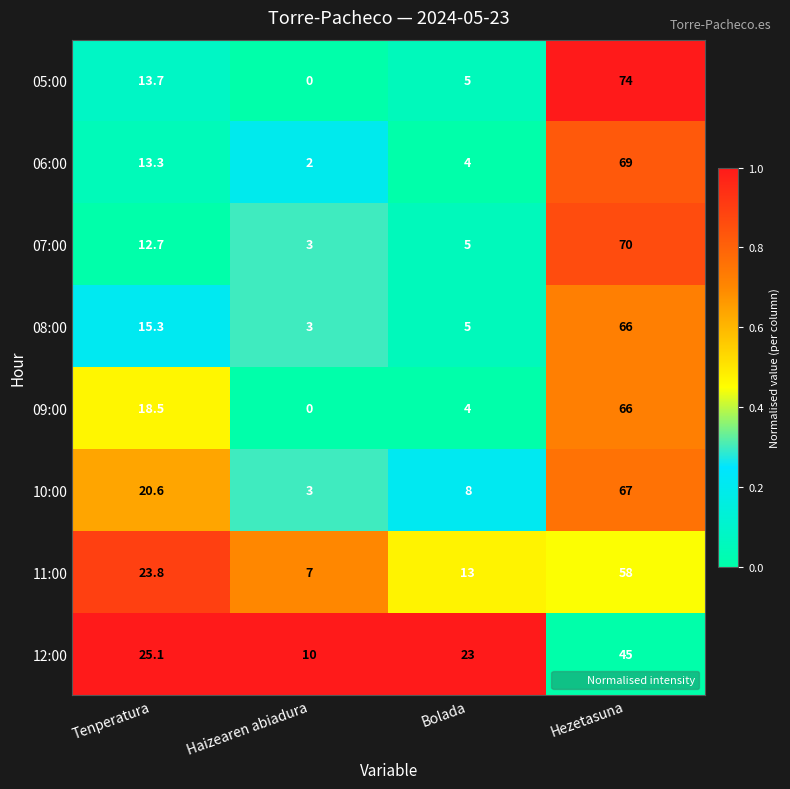

What is the average value of the 06:00 series?

22.1